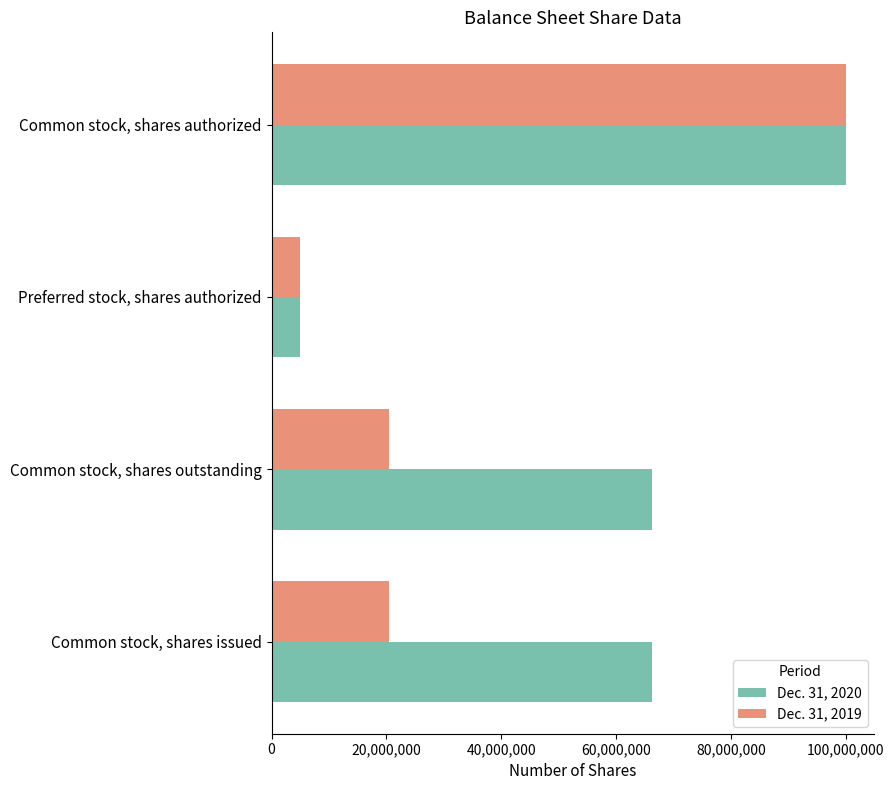

How many data points in Dec. 31, 2020 are less than 66310867?

1